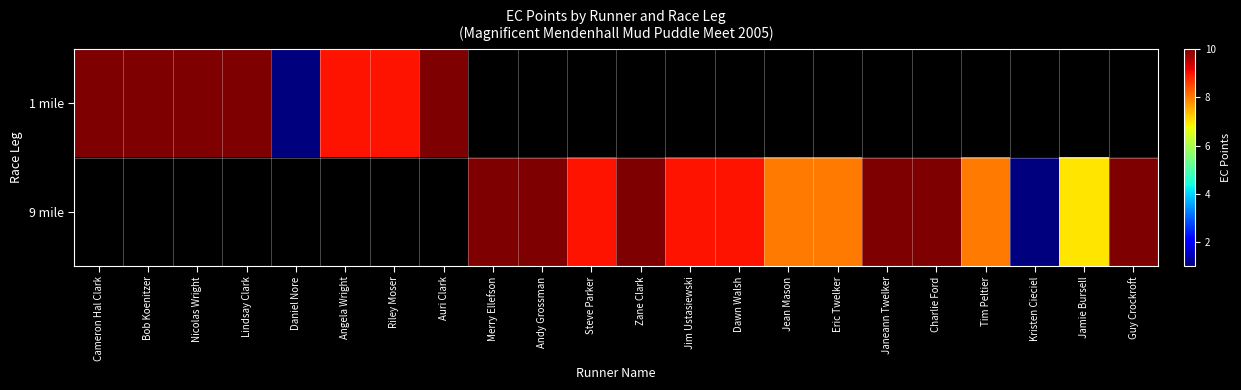

What is the minimum value shown in the chart?

1.0